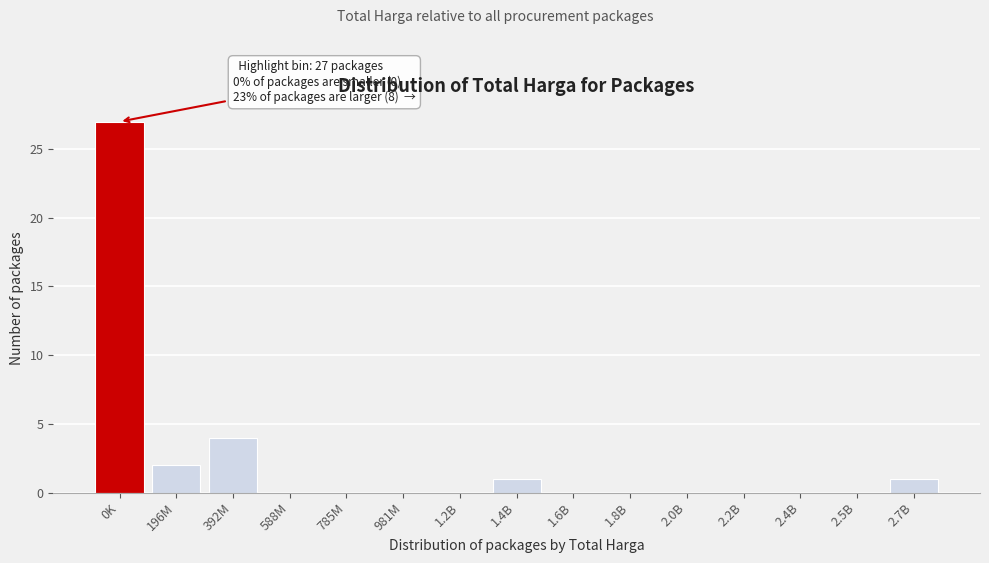

Reading left to right, list all the values displayed in this chart.

0K=27	196M=2	392M=4	588M=0	785M=0	981M=0	1.2B=0	1.4B=1	1.6B=0	1.8B=0	2.0B=0	2.2B=0	2.4B=0	2.5B=0	2.7B=1